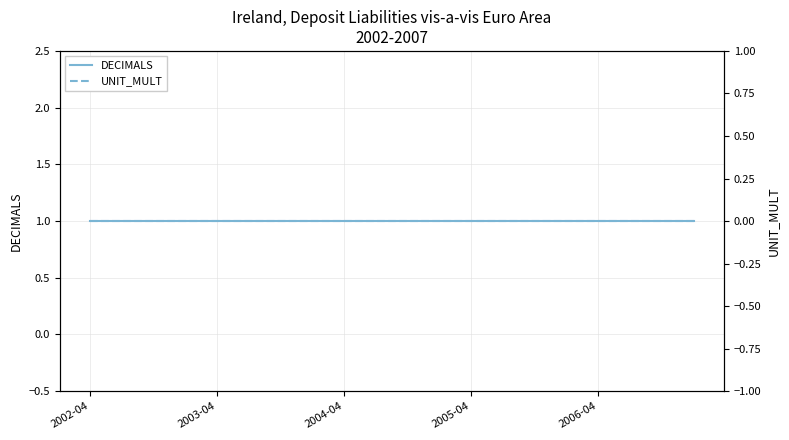

True or false: UNIT_MULT and DECIMALS cross at least once.

False